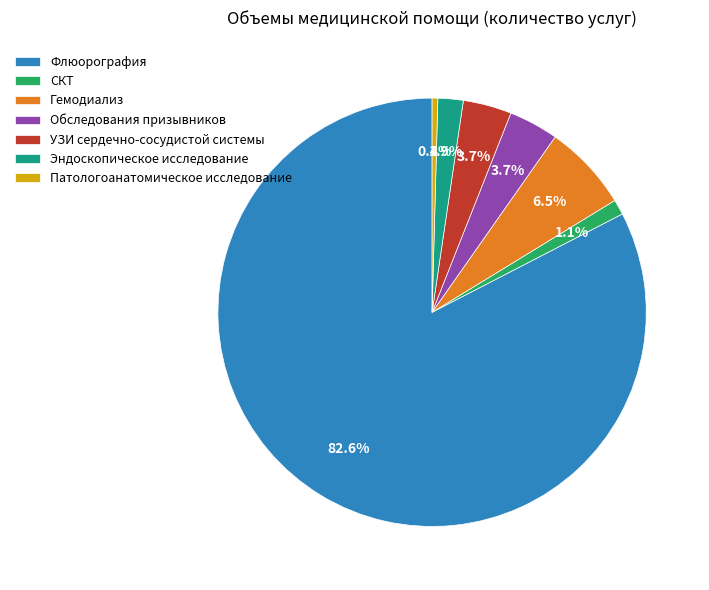

Is the sum of Эндоскопическое исследование and СКТ greater than half?

No